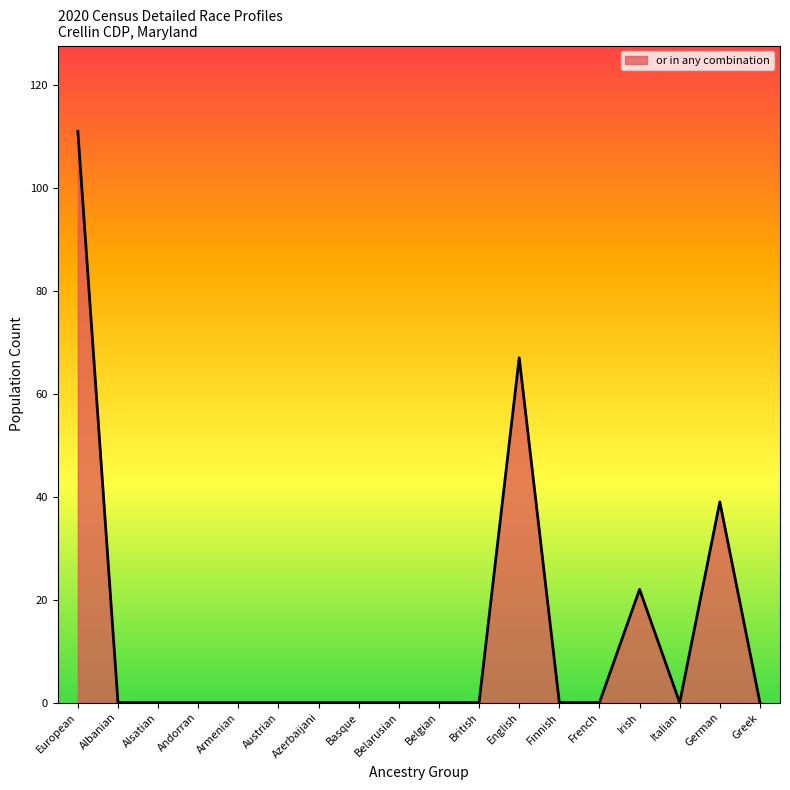

What position from the left is Andorran?

4